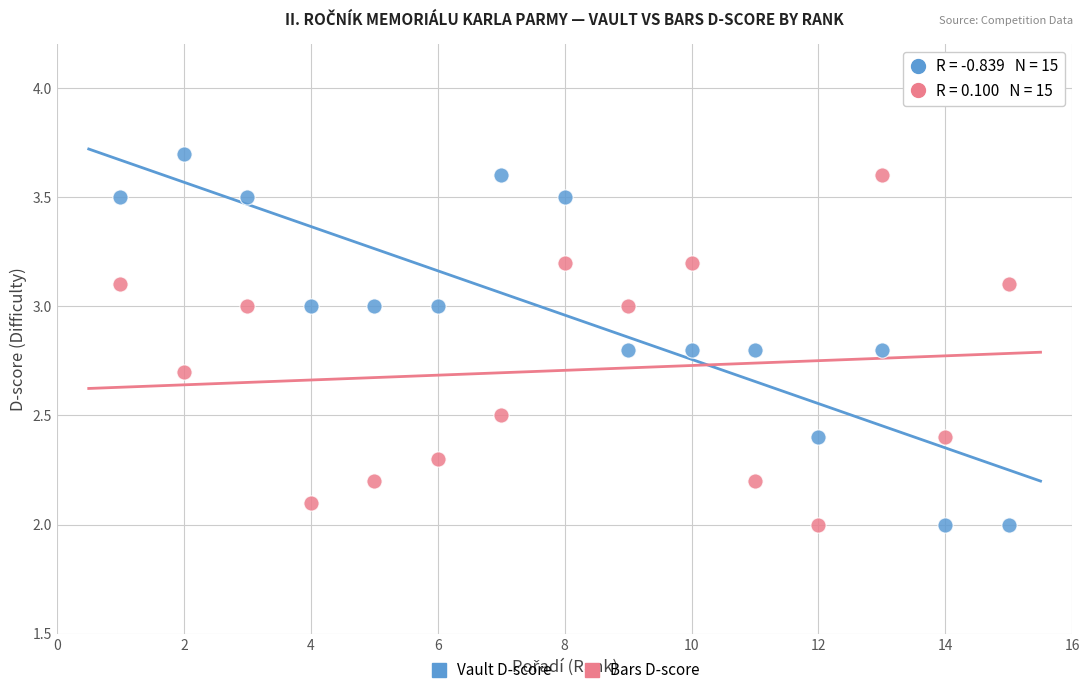

What is the X range (max minus min) for the scatter plot?

14.0